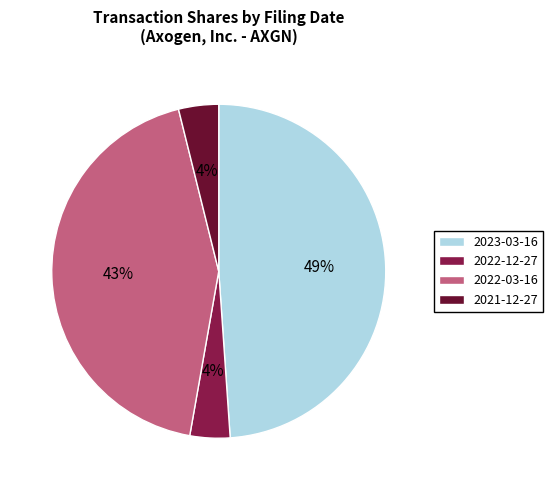

The 2022-03-16 slice represents 54% of the pie. True or false?

False